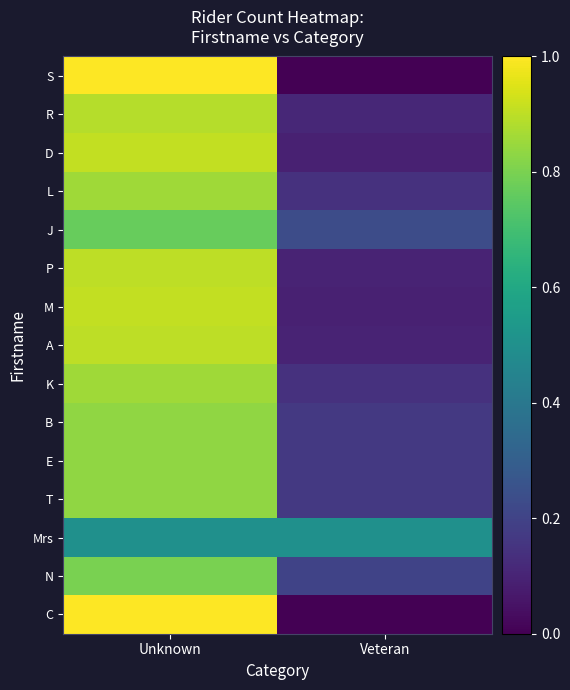

Which series changed the most between Unknown and Veteran?

S